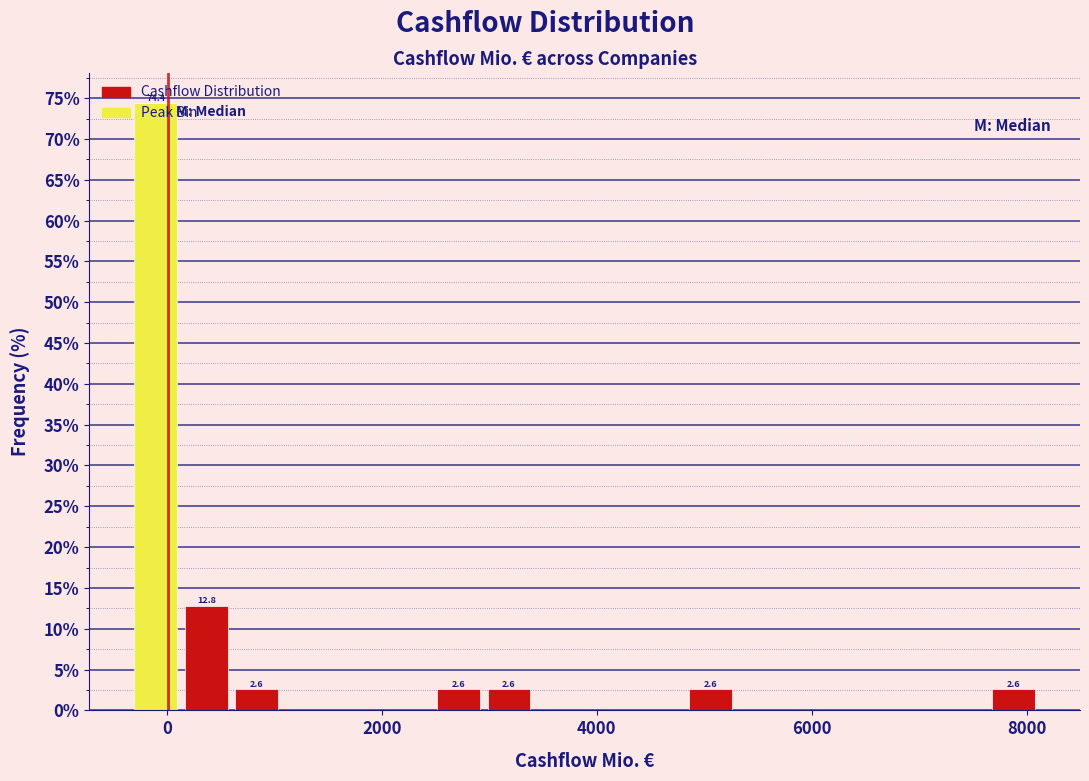

Read against the x-axis, roughly where is the centre of the tallest bar?

-200